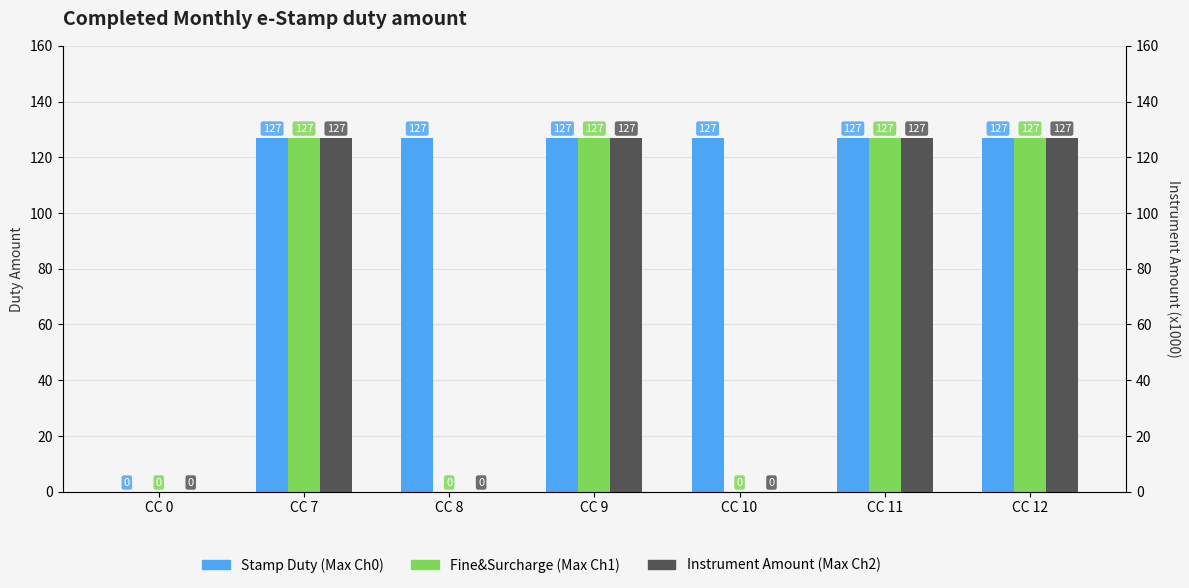

At which category is the sum across all series the highest?

CC 7